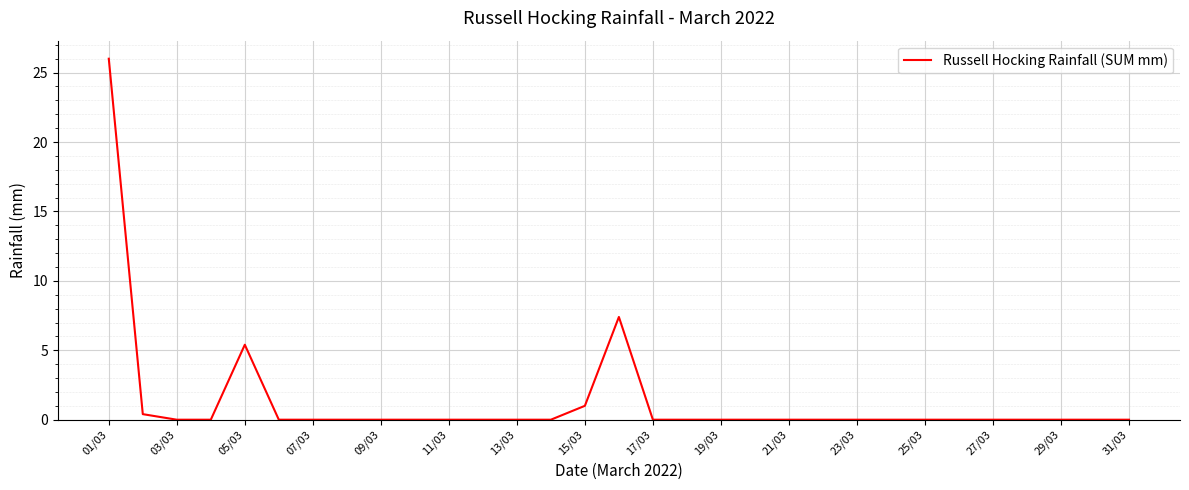

What is the greatest value displayed?

26.0